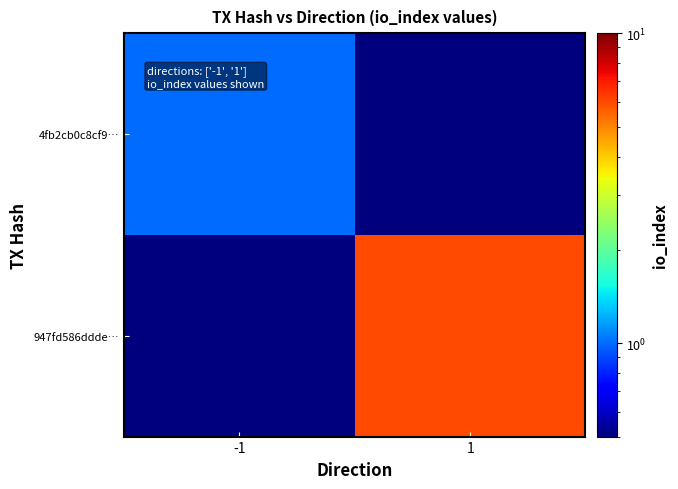

Which series has the widest spread of values?

947fd586ddde…